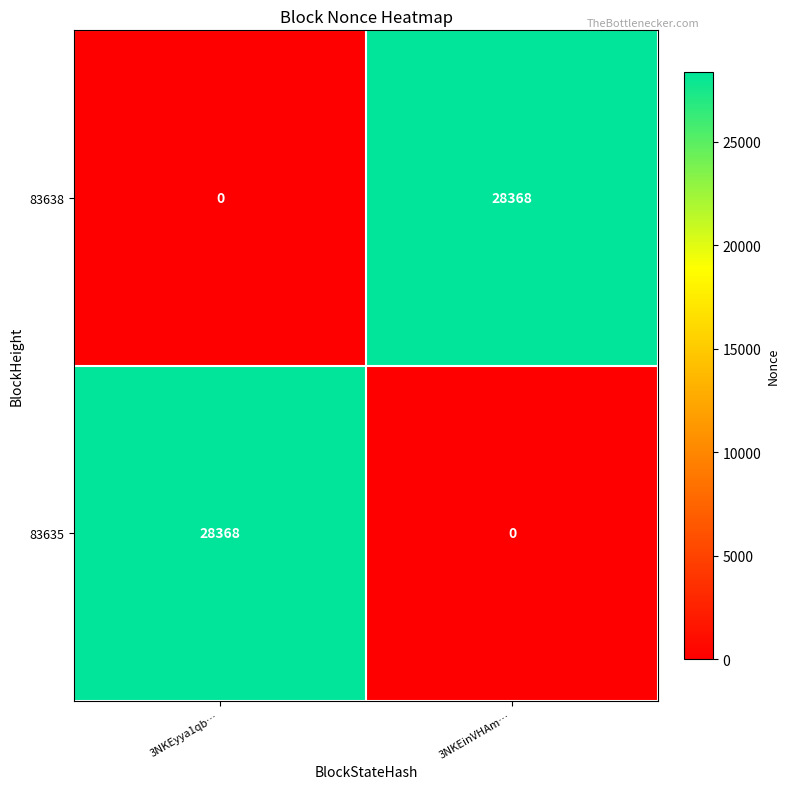

What is the maximum value for 83638?

28368